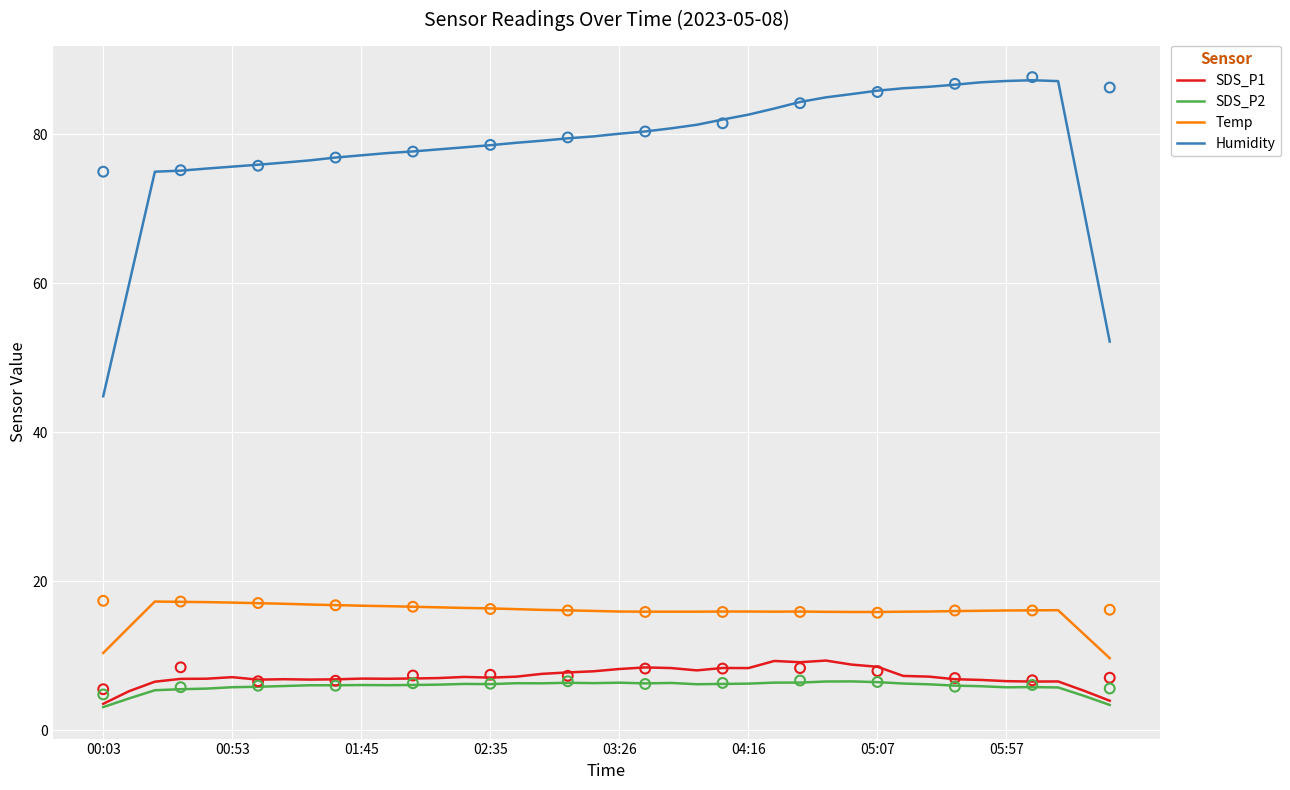

Which series reaches the maximum Y coordinate?

Humidity